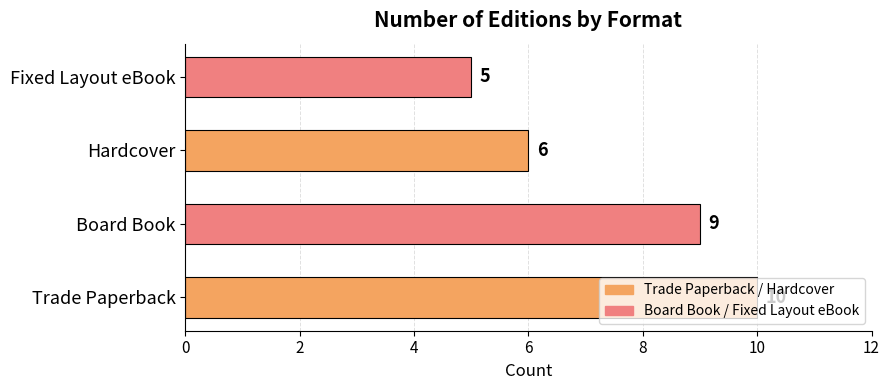

Between Hardcover and Fixed Layout eBook, which is larger?

Hardcover